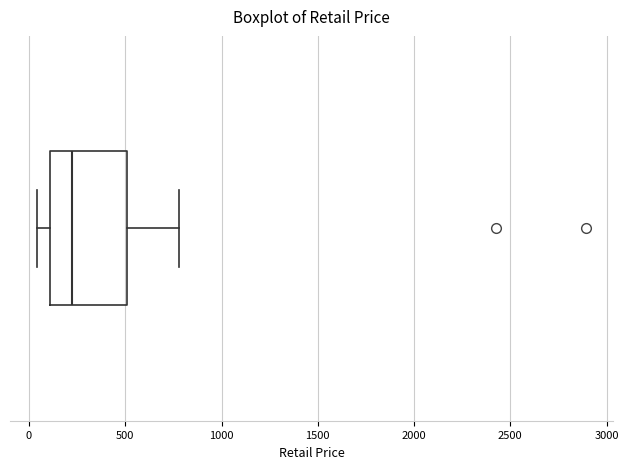

Read this box plot against the x-axis: the position of the median line, the range covered by the box, and the ends of both whiskers. The values are not printed on the chart, so give them approximately, as read against the axis.

median 200, box 100 to 500, whiskers 50 to 800